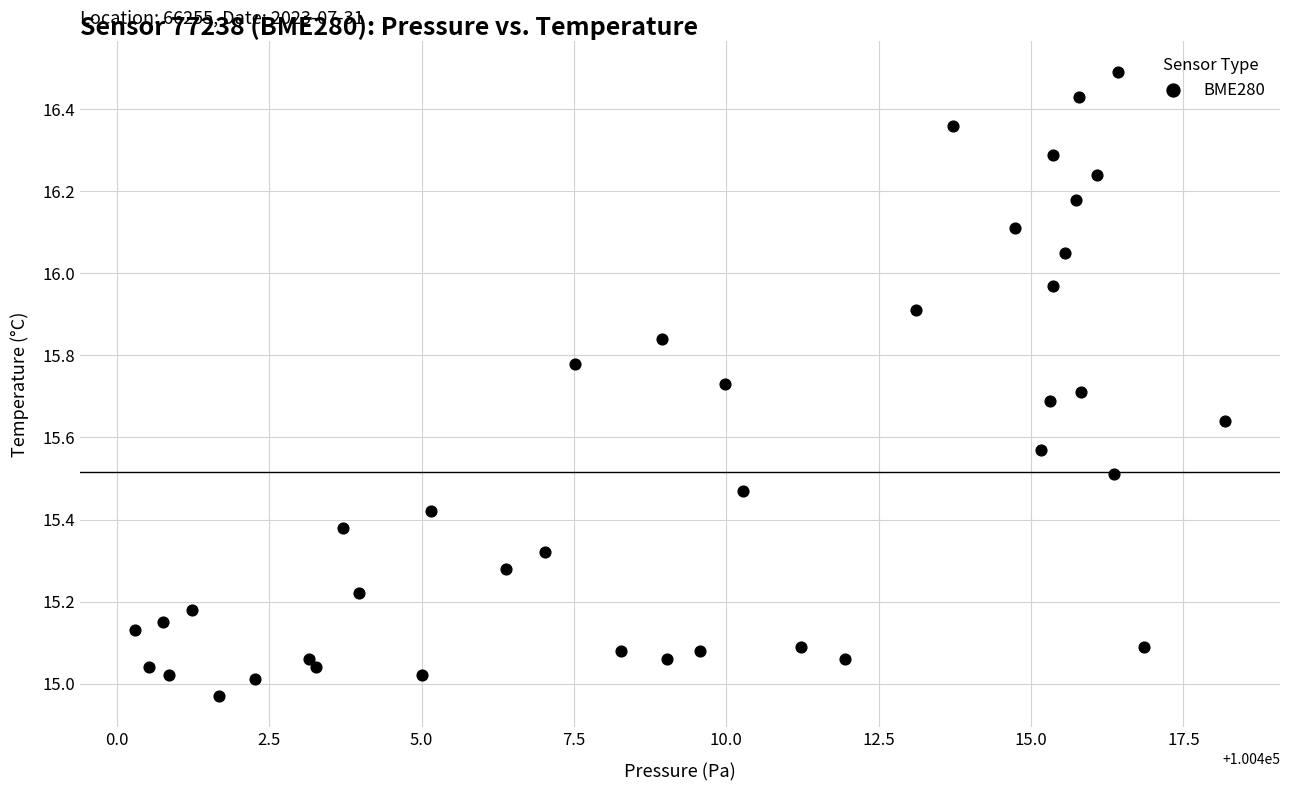

What is the range of Y values (max minus min)?

1.5